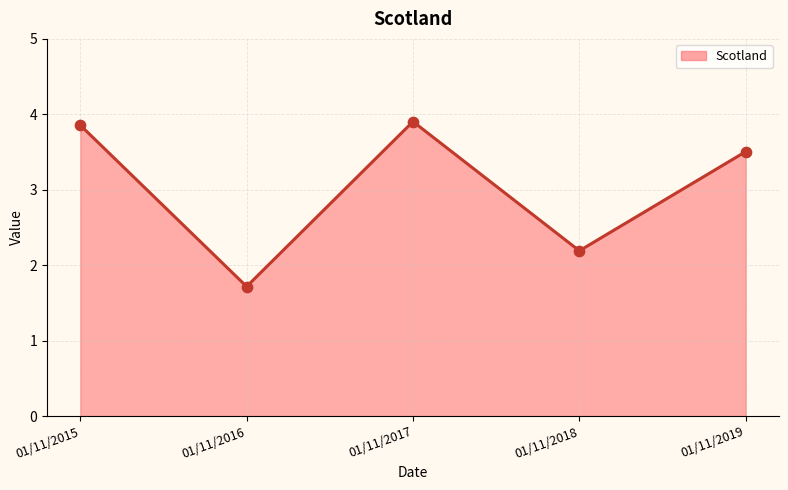

What is the ratio of the value at 01/11/2016 to the value at 01/11/2015?

0.4